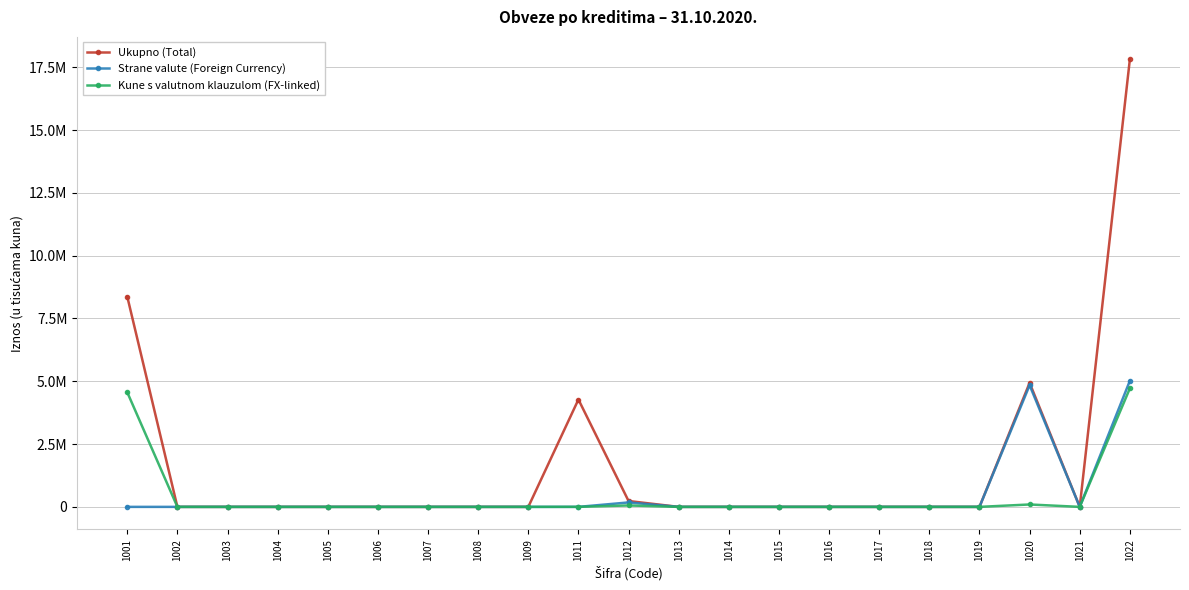

Is this an area chart (filled region under the line)?

No